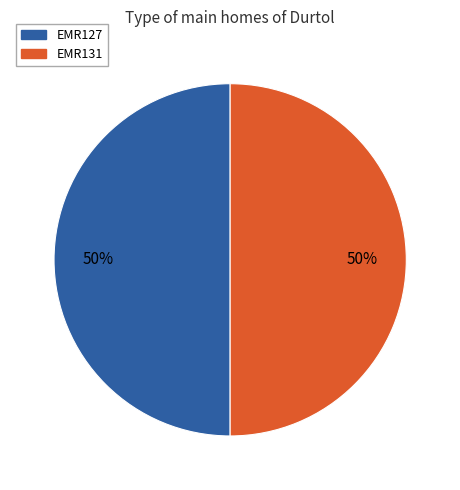

Combined, do EMR127 and EMR131 account for over 50%?

Yes